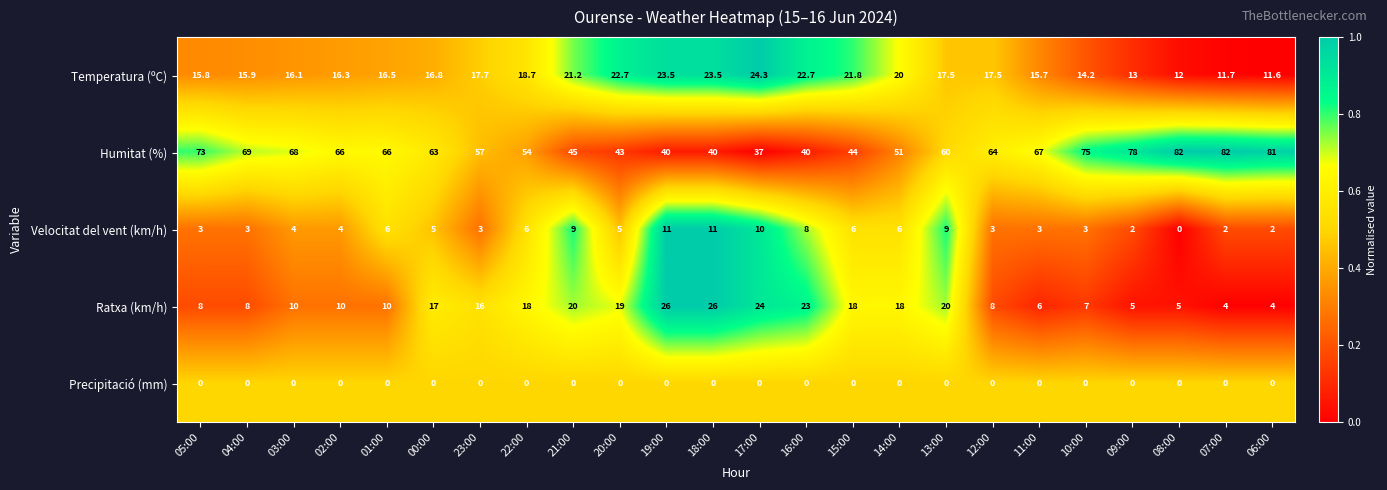

The value of Temperatura (ºC) at 10:00 is 9.1. True or false?

False